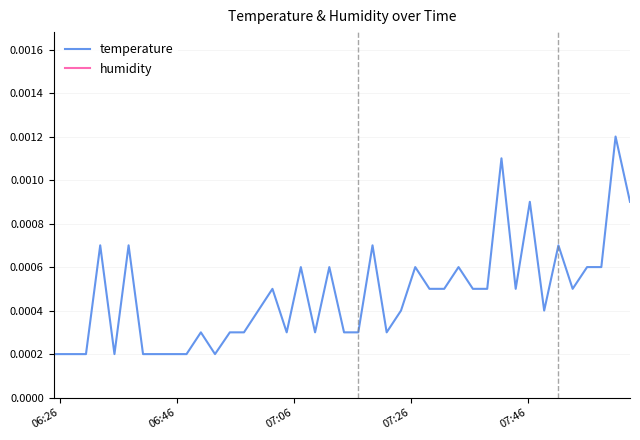

True or false: temperature and humidity cross at least once.

False